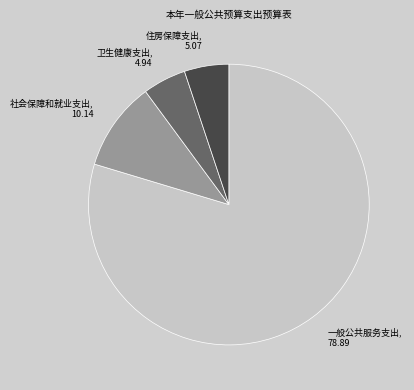

What is the majority slice?

一般公共服务支出